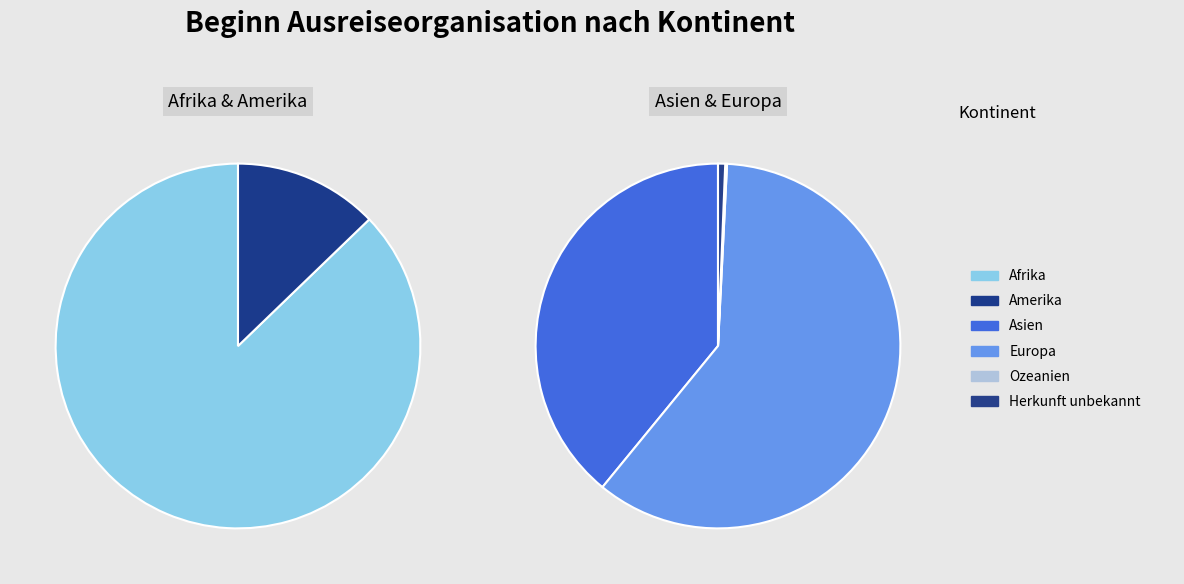

Is it true that Herkunft unbekannt is 0% of the pie?

True